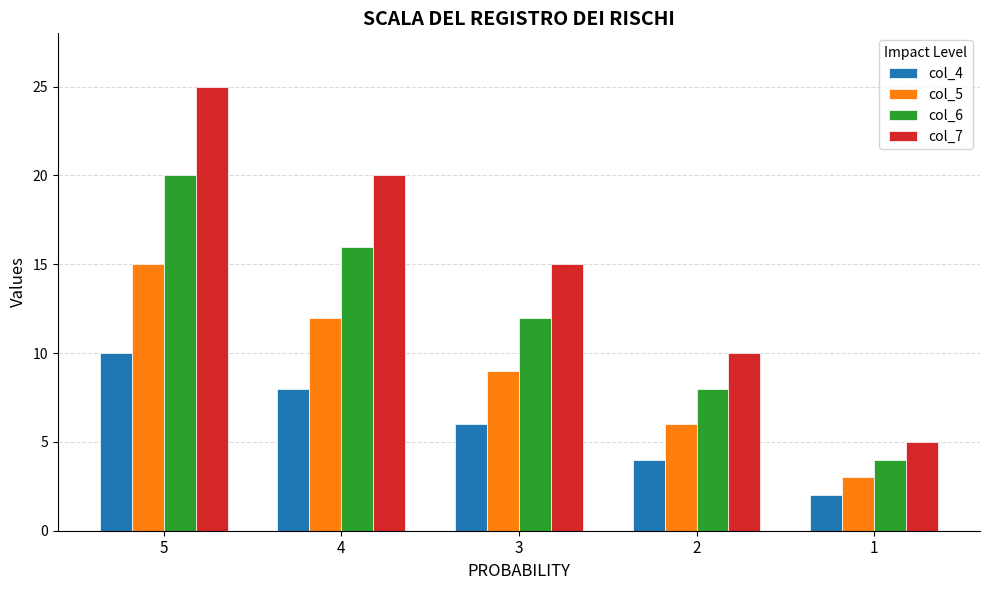

Which category has the highest value across all series?

5